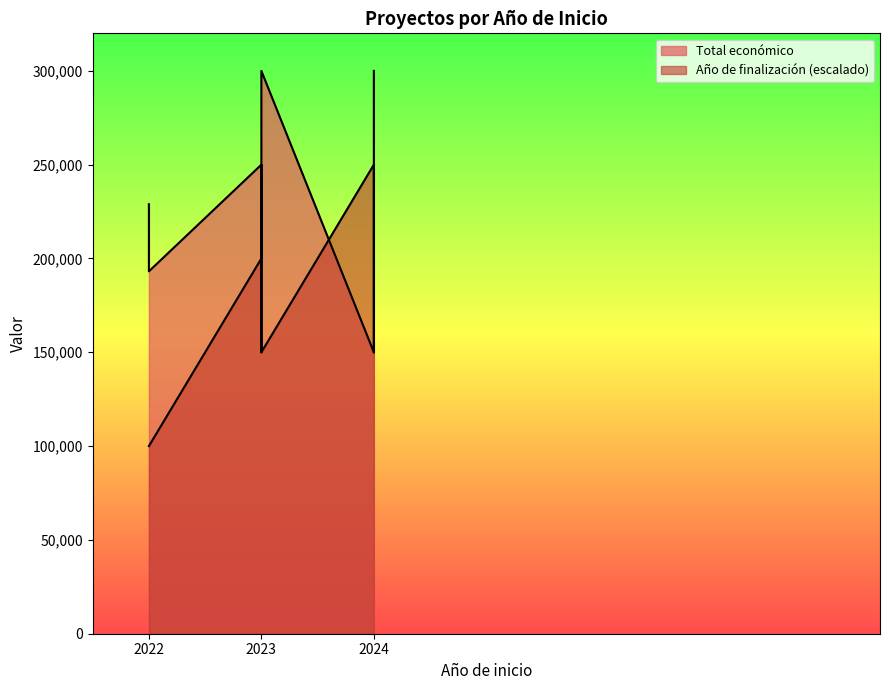

At which label does Total económico reach its minimum?

2024